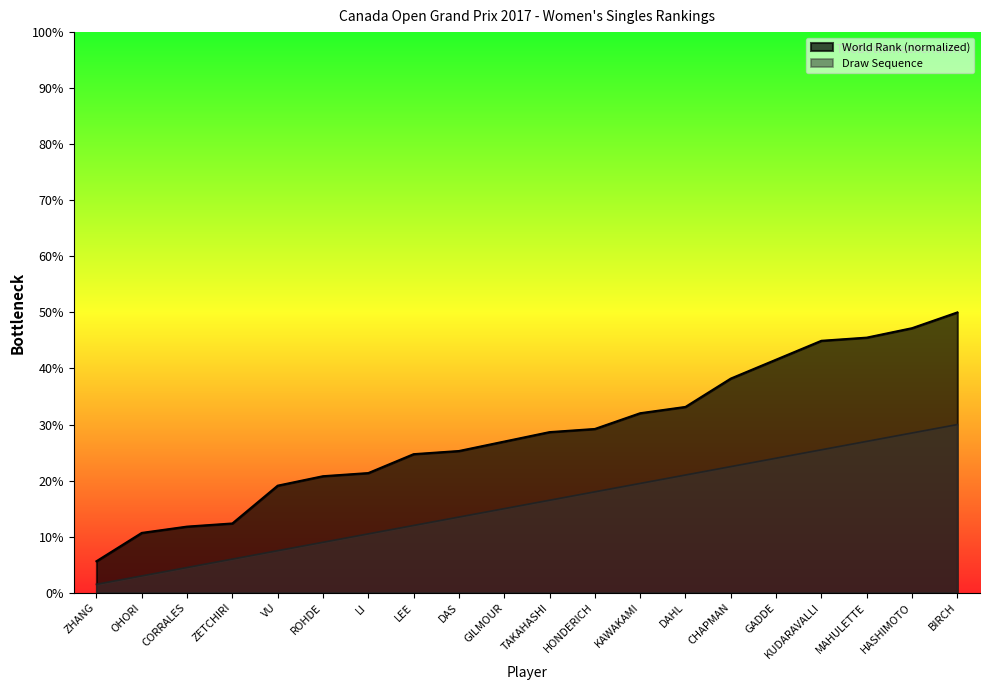

The World Rank series shows 7.0 at OHORI. True or false?

False